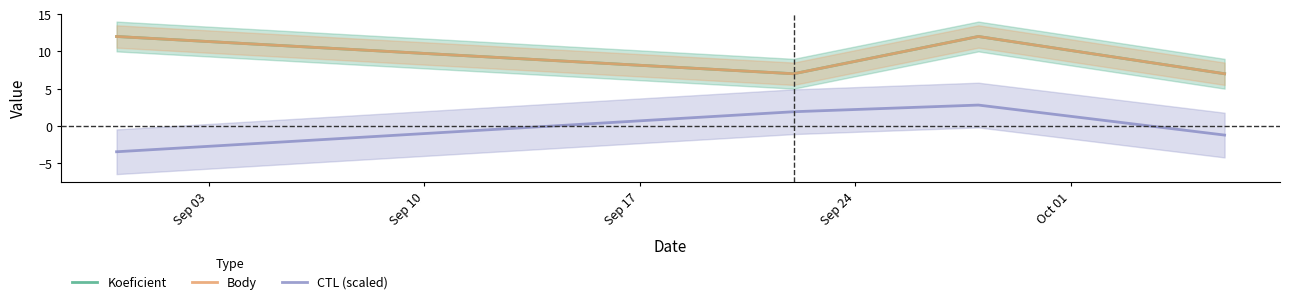

Does the chart have visible grid lines?

No